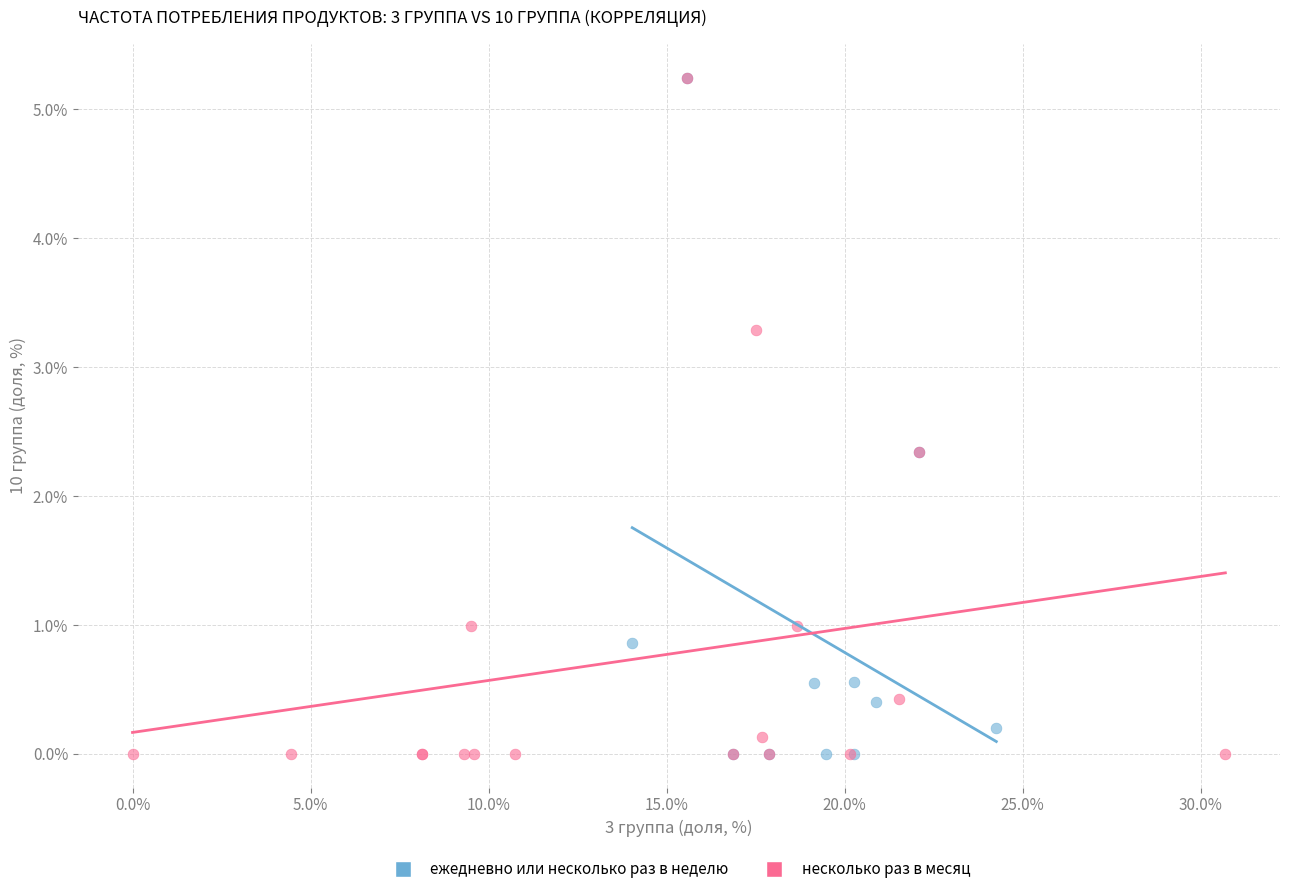

What are all the series names shown in the legend?

ежедневно или несколько раз в неделю, несколько раз в месяц